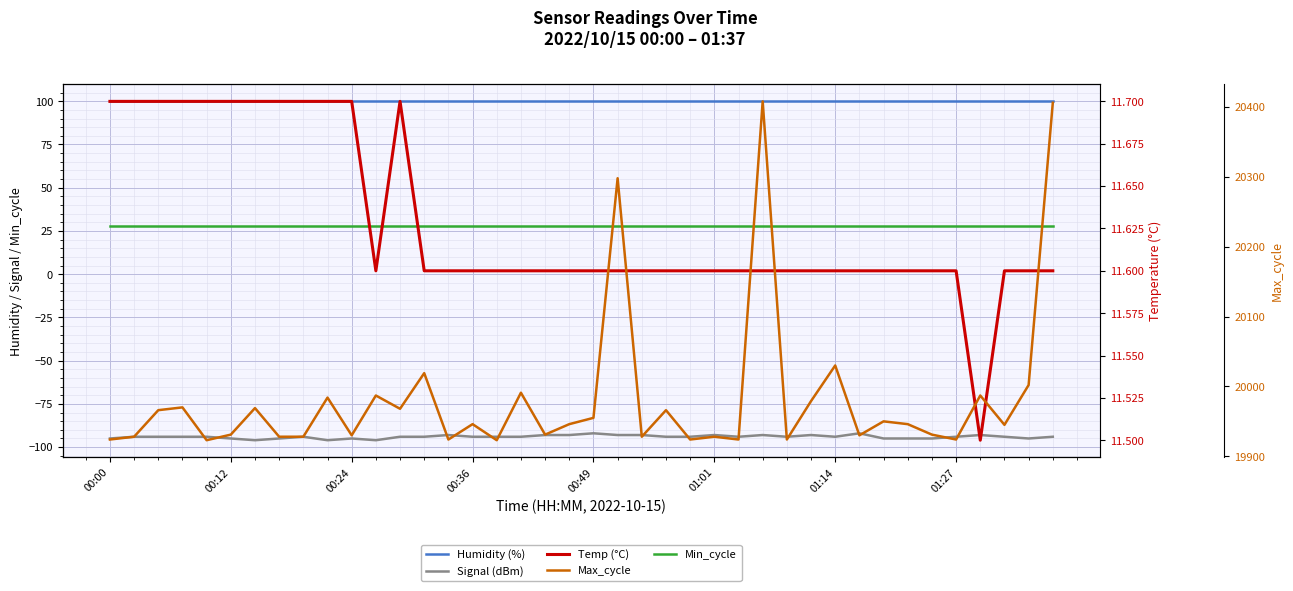

The Signal (dBm) series shows -95.0 at 01:27. True or false?

True